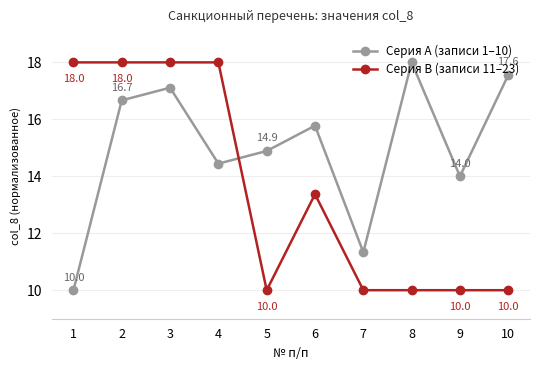

How many data points does each series have?

10